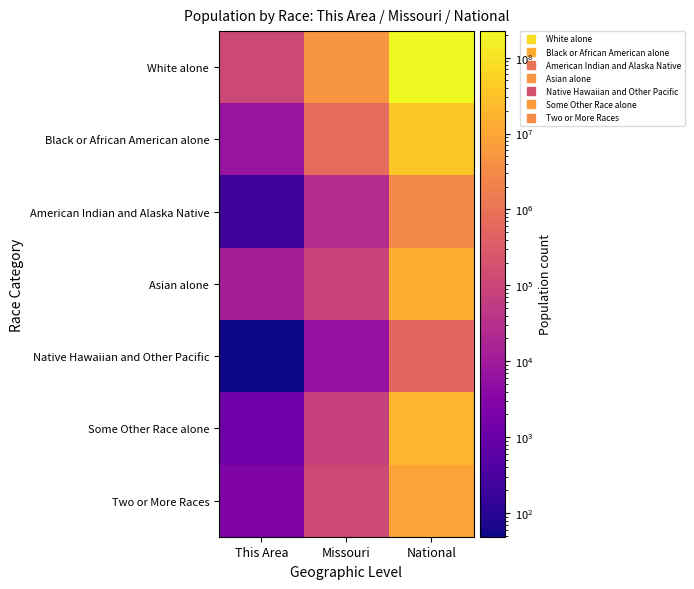

Which series has the largest total across all categories?

White alone